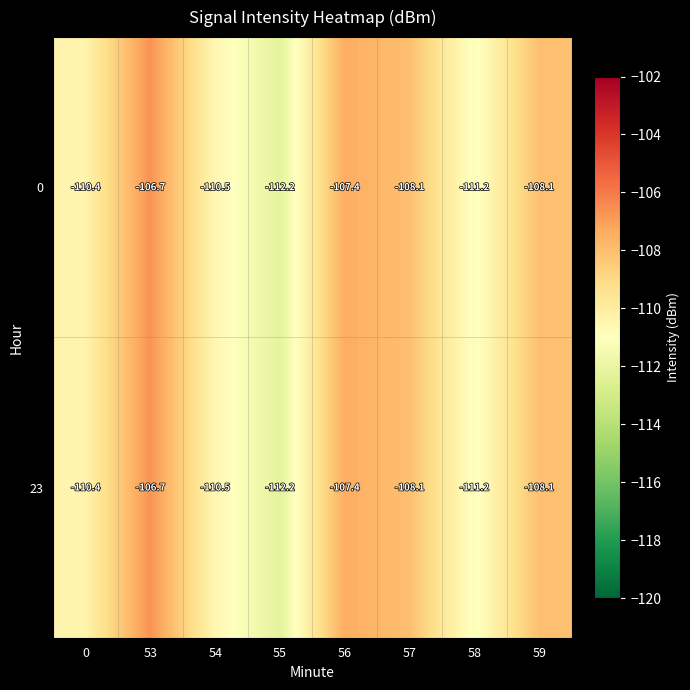

What is the difference between the maximum and minimum values in the 0 series?

5.5